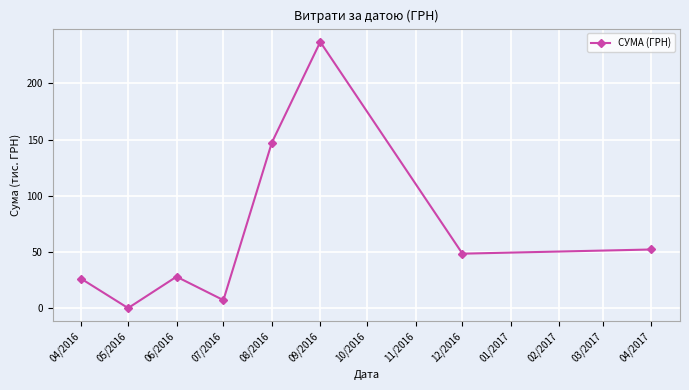

What is the difference between the second highest and minimum values?

147.2